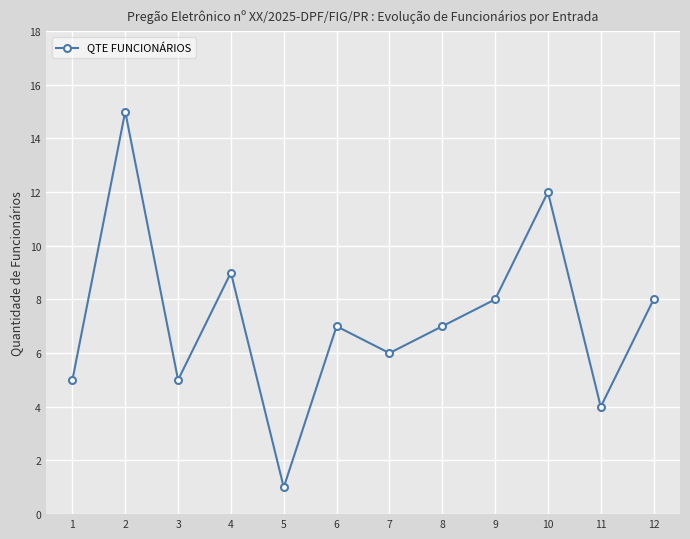

Reading right to left, what are all the values shown in this chart?

12=8	11=4	10=12	9=8	8=7	7=6	6=7	5=1	4=9	3=5	2=15	1=5